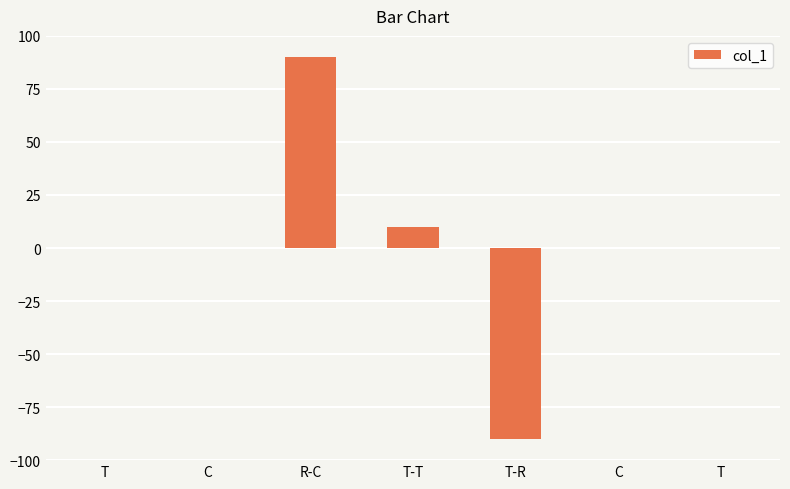

How many series are shown in this chart?

1